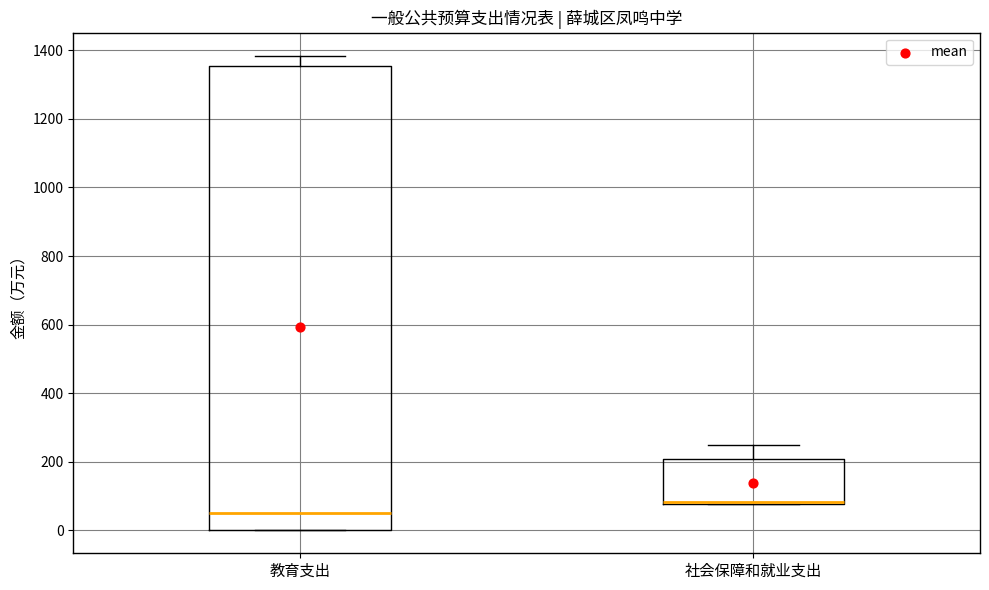

Reading left to right, read every box against the y-axis: the position of its median line, the range the box covers, and the ends of its whiskers. The values are not printed on the chart, so give them approximately, as read against the axis.

教育支出: median 60, box 0 to 1360, whiskers 0 to 1380
社会保障和就业支出: median 80 (just above the box's lower edge), box 80 to 200, whiskers 80 to 240